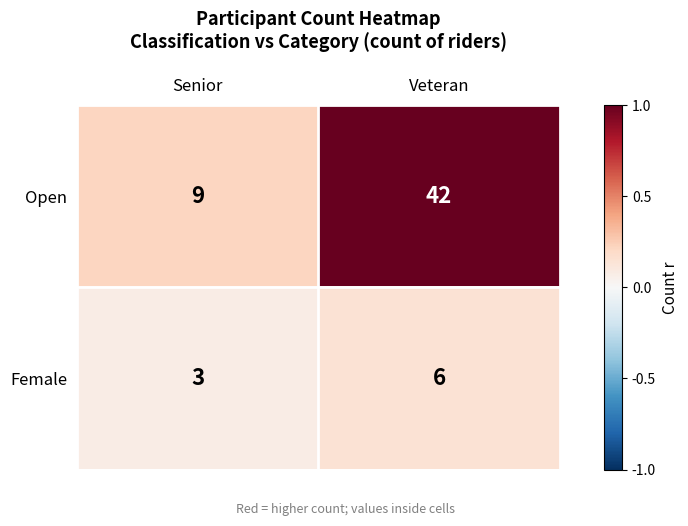

Is it true that Open equals 61 at Veteran?

False